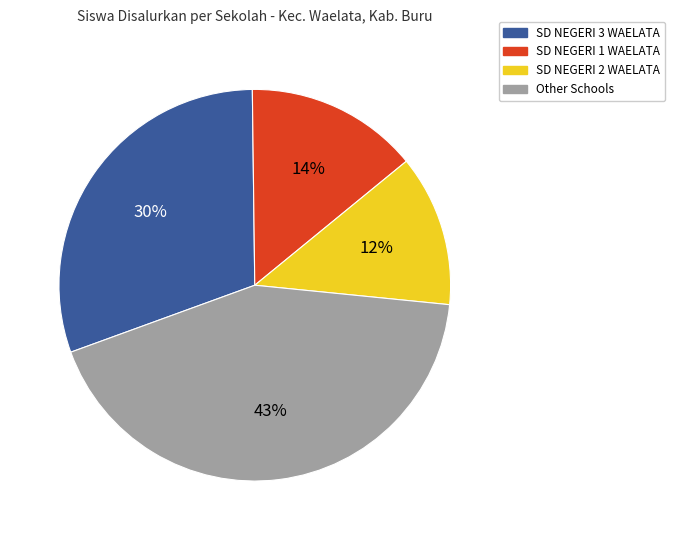

How many slices are in this pie chart?

4